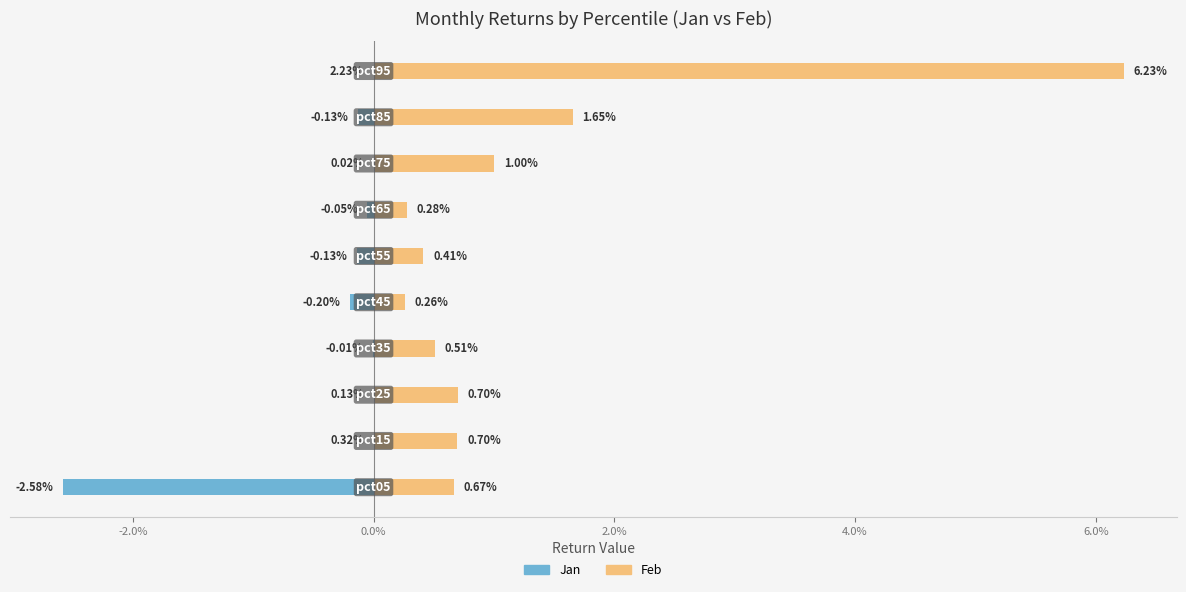

Which series has the widest spread of values?

Feb